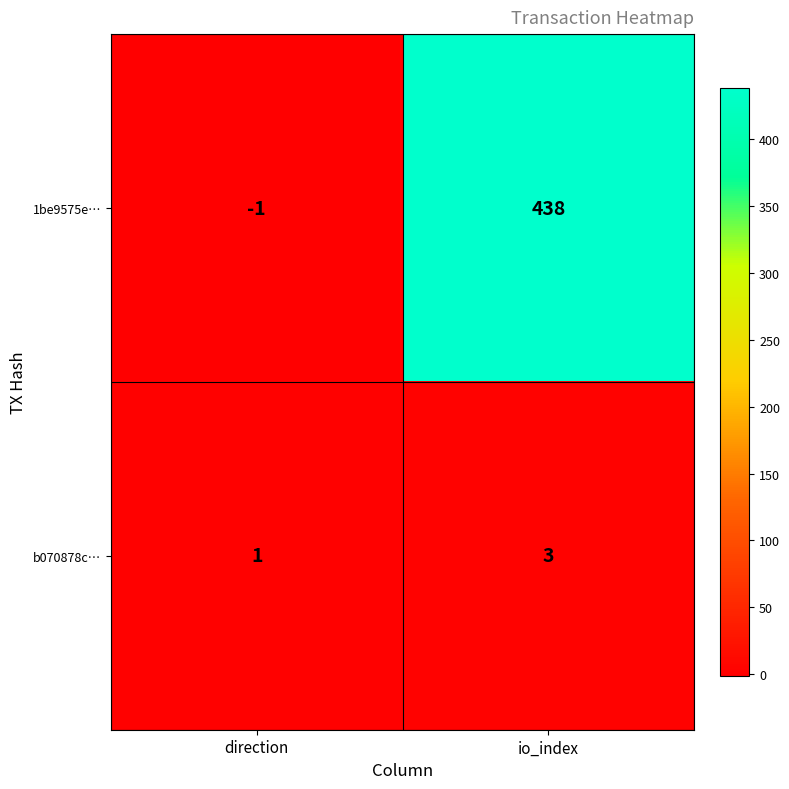

Where is 1be9575e… nearest to the value 218?

direction